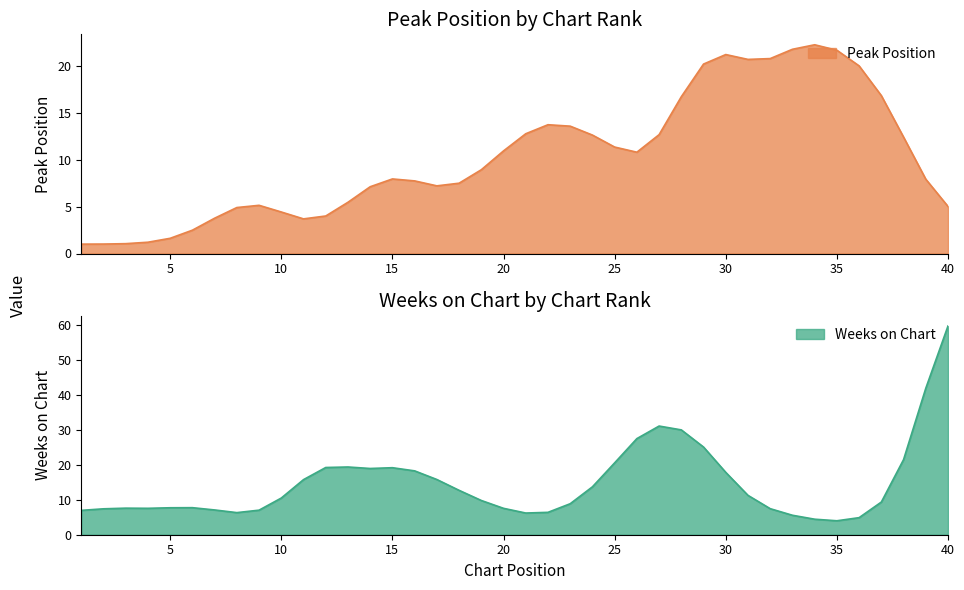

What is the highest value of the Peak Position series?

22.3